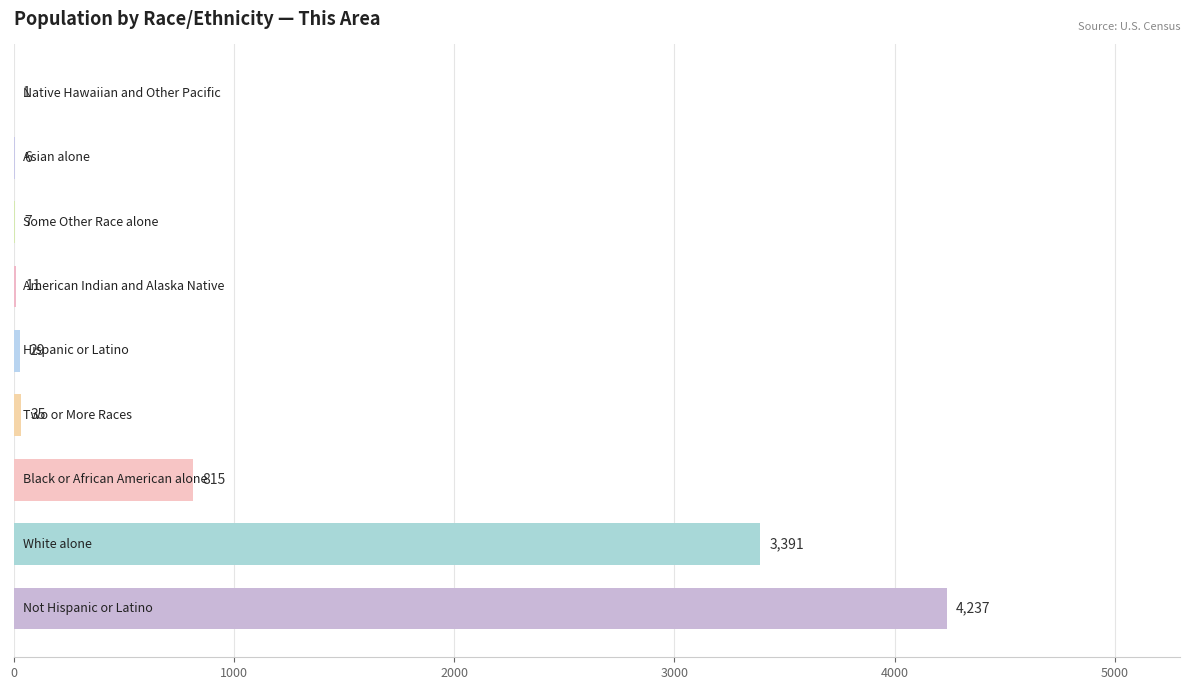

What is the maximum value shown in the chart?

4237